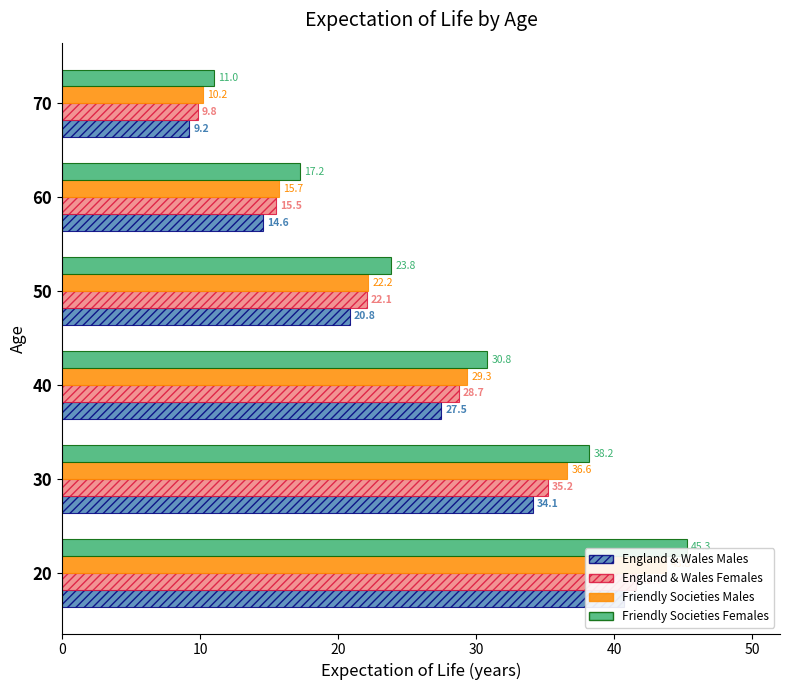

What is the value of the England & Wales Males bar at the 6th from the left?

9.2